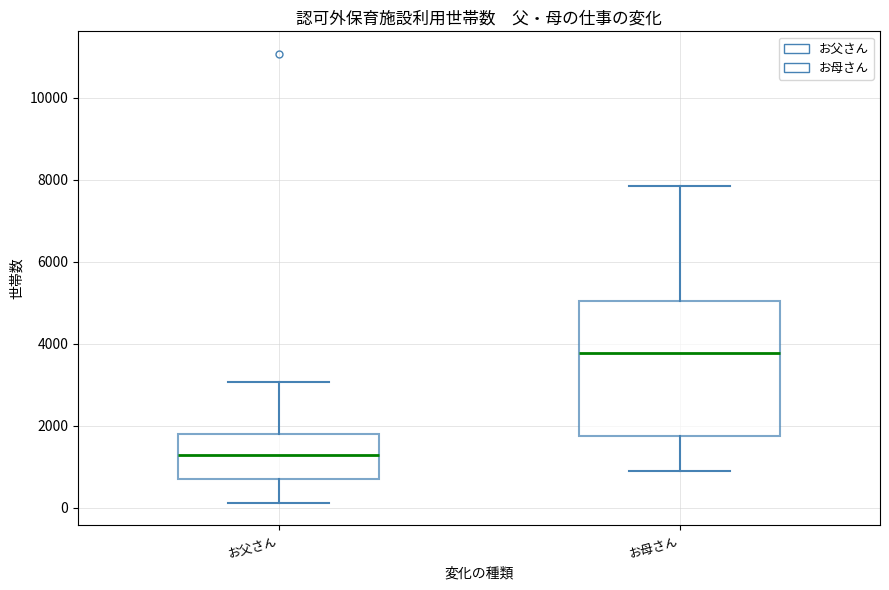

Reading left to right, transcribe this box plot: for each box, give where its median line is, the range the box spans, and where its two whiskers end, as read against the y-axis. The values are not printed on the chart, so give them approximately, as read against the axis.

お父さん: median 1200, box 800 to 1800, whiskers 200 to 3000
お母さん: median 3800, box 1800 to 5000, whiskers 1000 to 7800